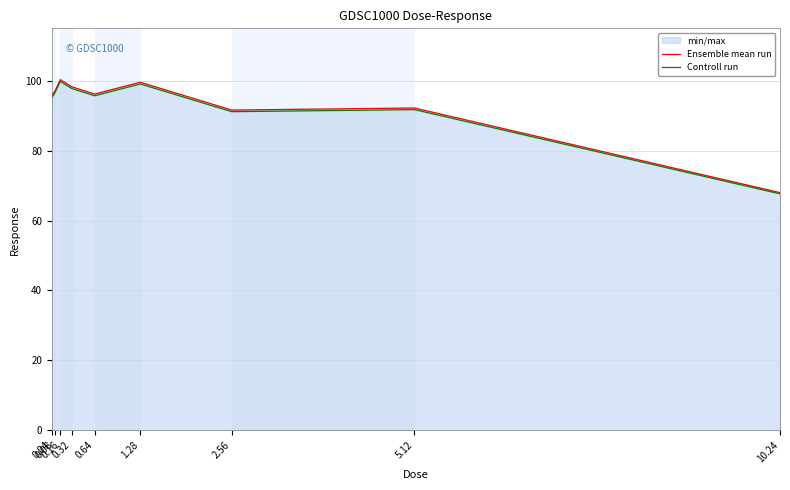

What is the difference between the Controll run values at 0.64 and 5.12?

4.0